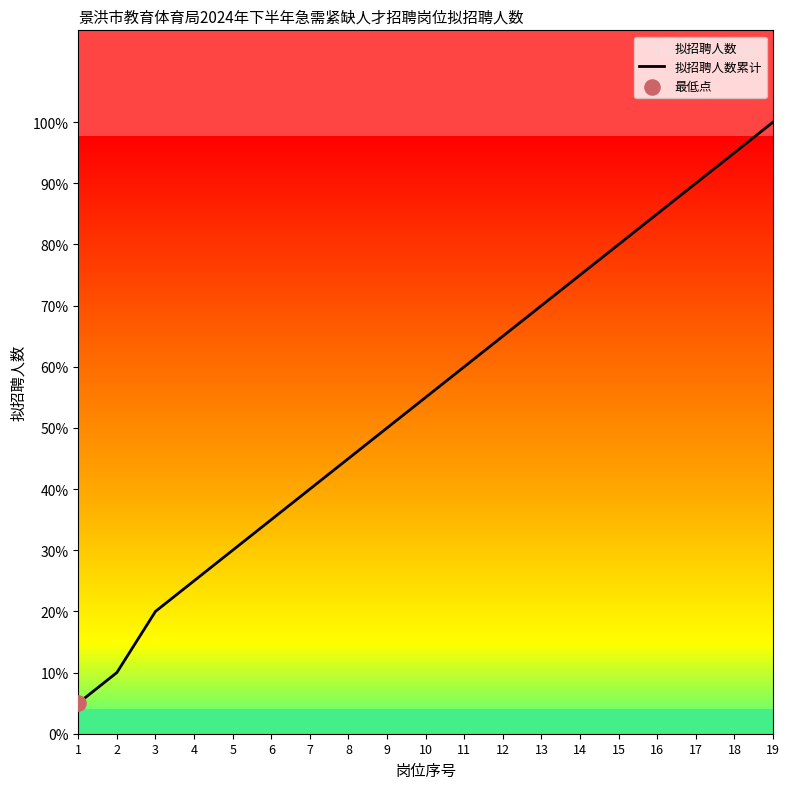

Which has a higher value, 10 or 13?

13